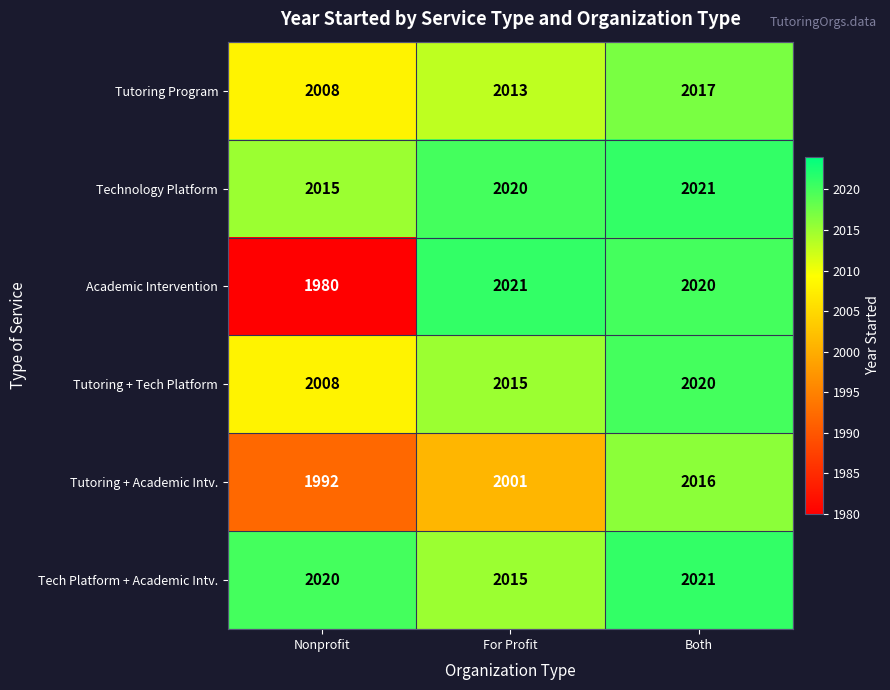

The Technology Platform series shows 2021 at Both. True or false?

True